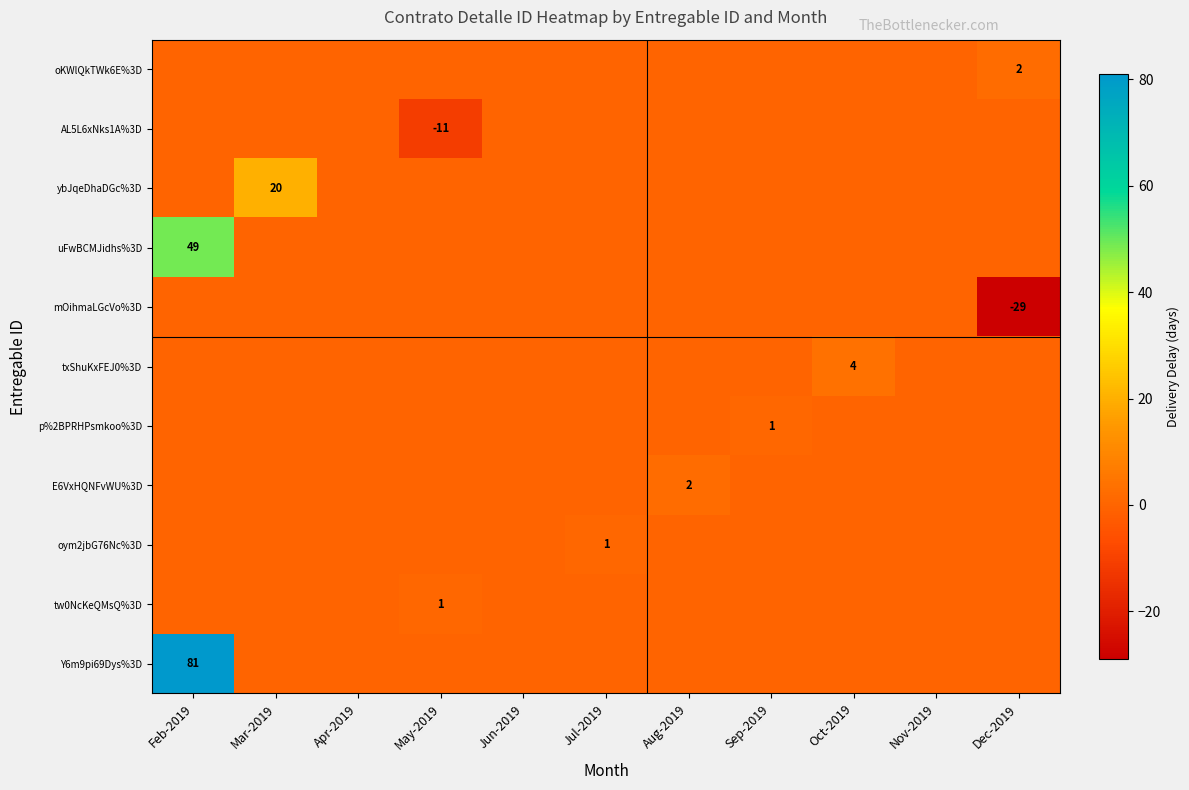

Is it true that ybJqeDhaDGc%3D equals 20 at Mar-2019?

True